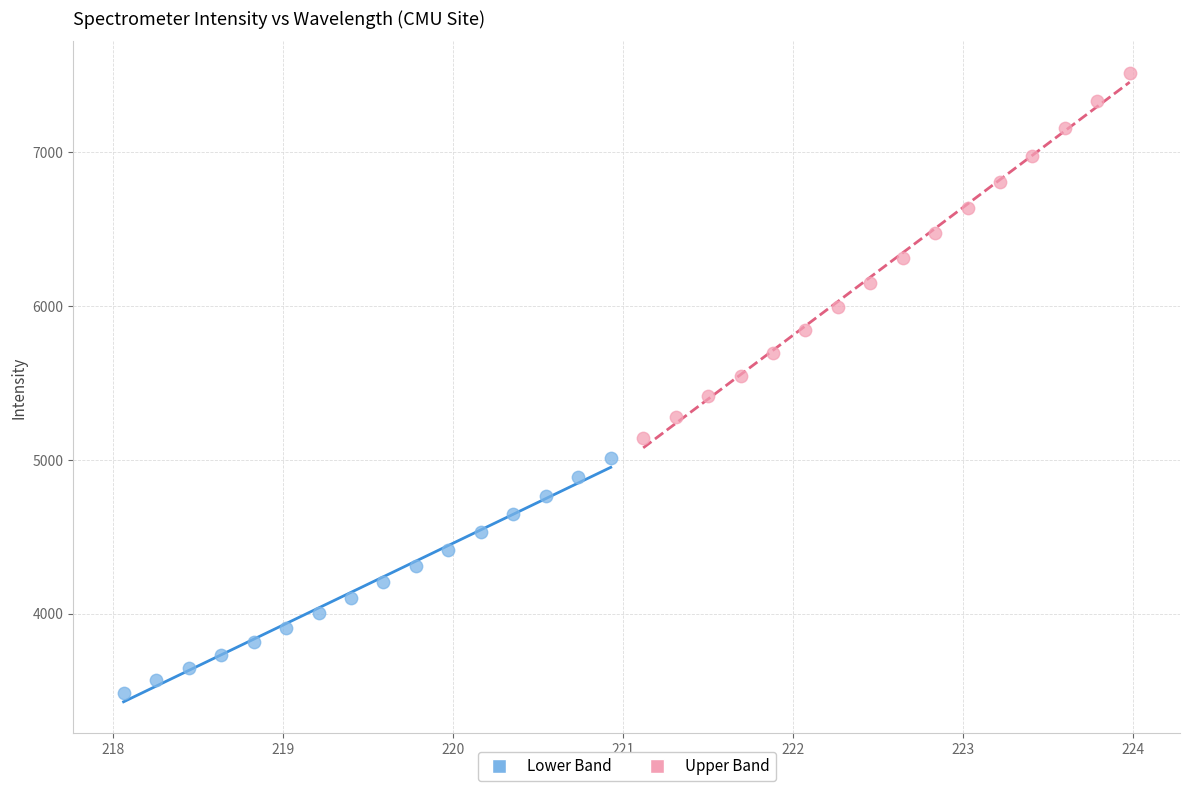

Which series reaches the minimum Y coordinate?

Lower Band